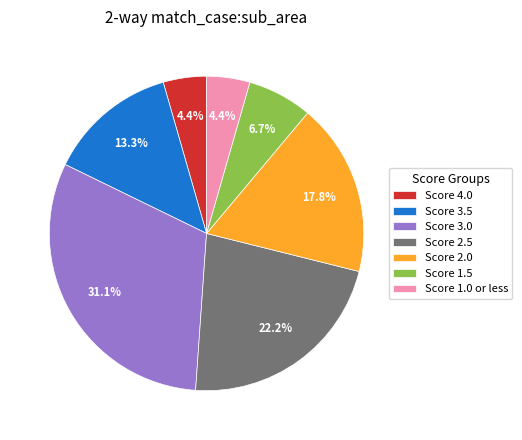

Between Score 2.5 and Score 1.0 or less, which is larger?

Score 2.5